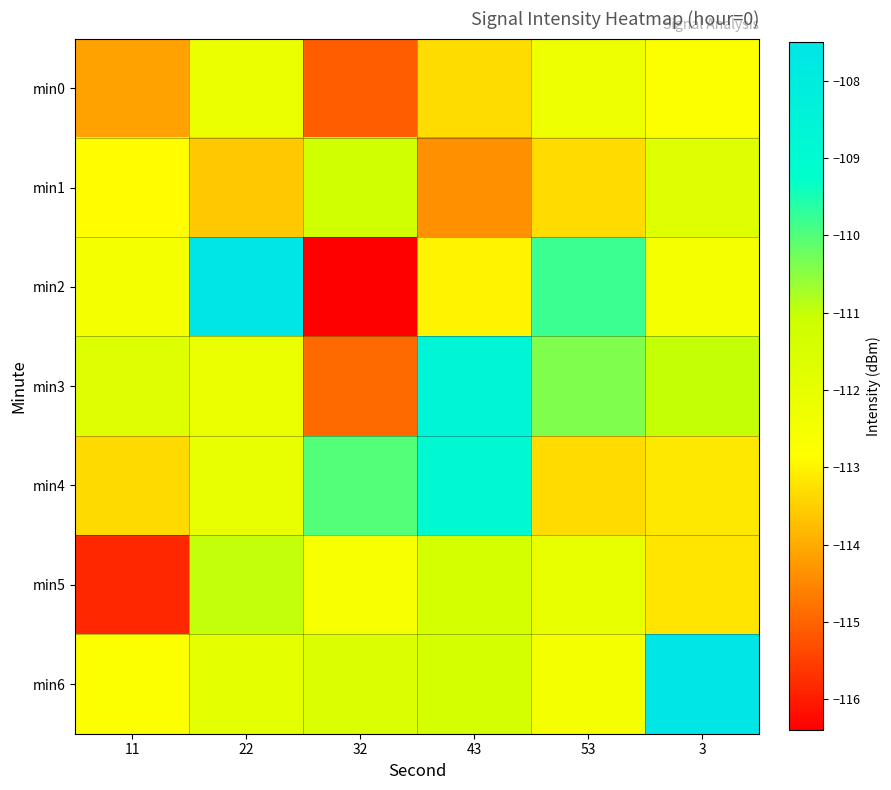

Reading left to right, transcribe all the data shown in this chart.

min0: 11=-114.1	22=-112.2	32=-115.1	43=-113.3	53=-112.2	3=-112.7
min1: 11=-112.9	22=-113.6	32=-111.2	43=-114.4	53=-113.3	3=-111.7
min2: 11=-112.5	22=-107.5	32=-116.4	43=-113.0	53=-109.8	3=-112.5
min3: 11=-111.7	22=-112.2	32=-114.9	43=-108.6	53=-110.4	3=-111.0
min4: 11=-113.3	22=-112.0	32=-110.0	43=-108.9	53=-113.3	3=-113.2
min5: 11=-115.8	22=-111.0	32=-112.6	43=-111.4	53=-112.1	3=-113.2
min6: 11=-112.7	22=-111.9	32=-111.6	43=-111.3	53=-112.5	3=-107.5